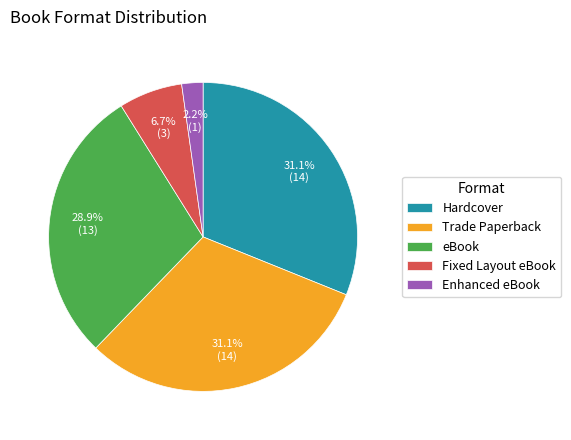

Is there a majority slice in this chart?

No